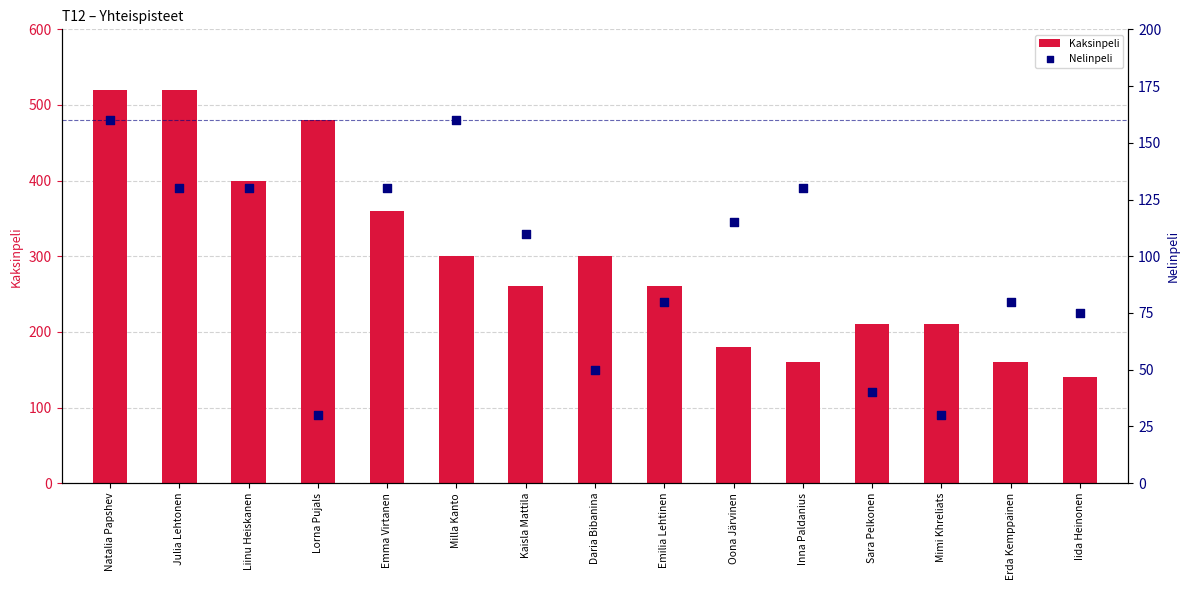

At which category is the sum across all series the highest?

Natalia Papshev